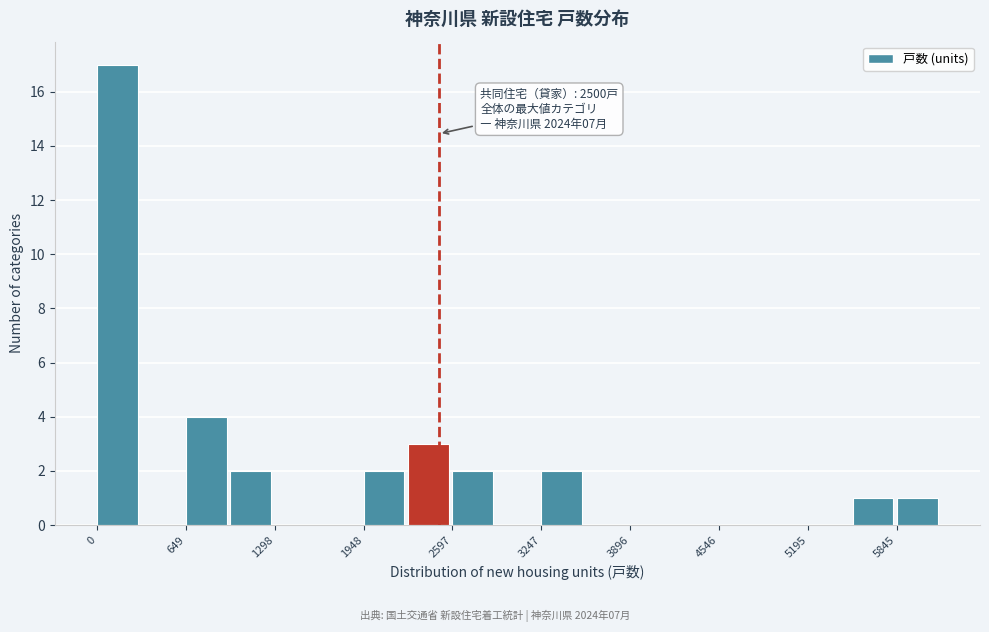

Read against the x-axis, roughly where is the centre of the tallest bar?

100